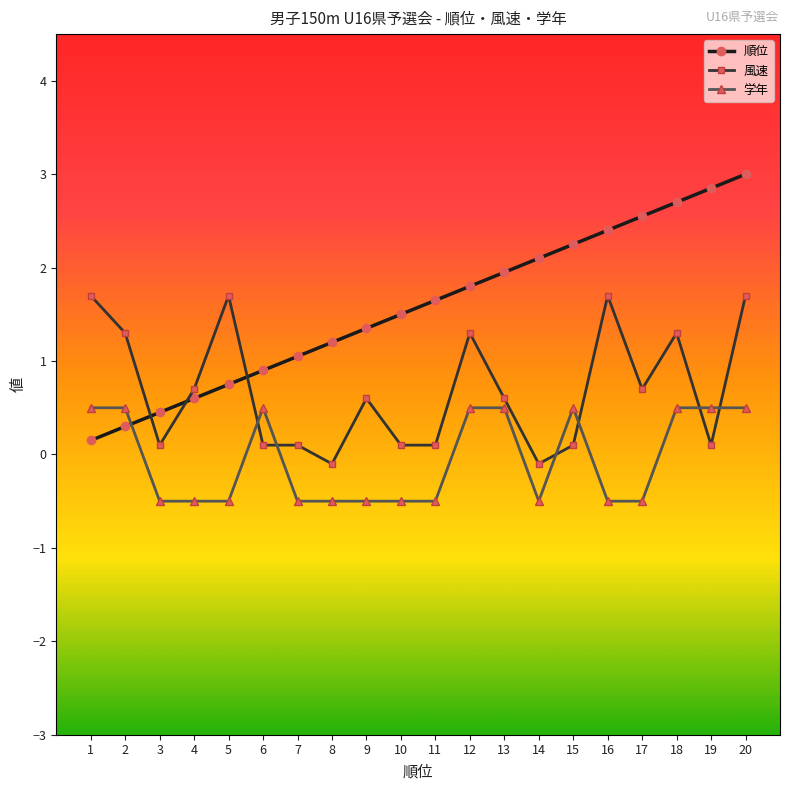

After their last crossing, which series has the higher values: 順位 or 学年?

順位